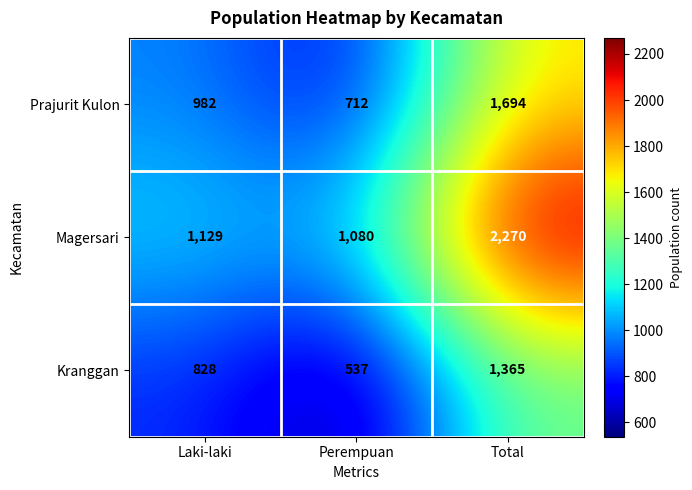

Which series has the largest range (max minus min)?

Magersari